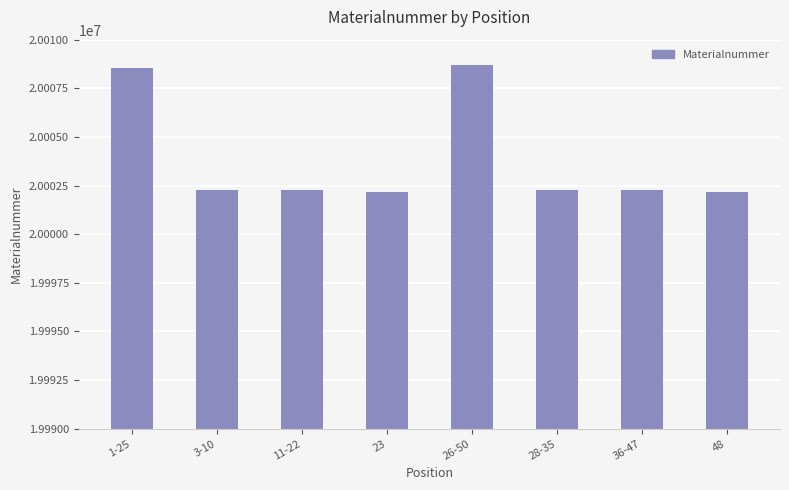

What is the smallest value displayed?

20002157